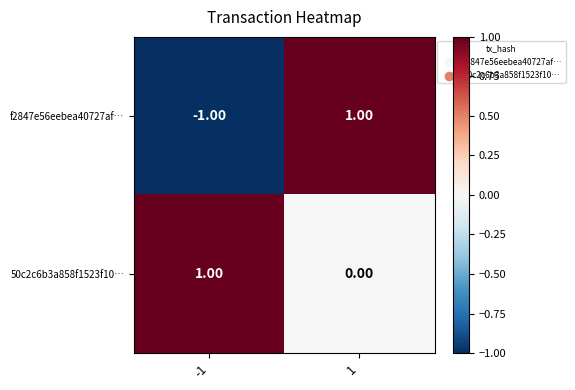

Which series changed the most between -1 and 1?

f2847e56eebea40727af…